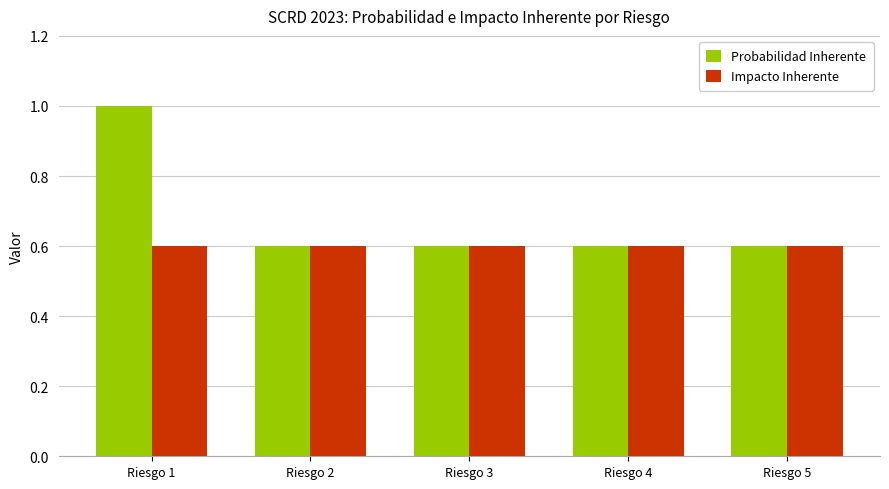

What is the greatest value displayed?

1.0